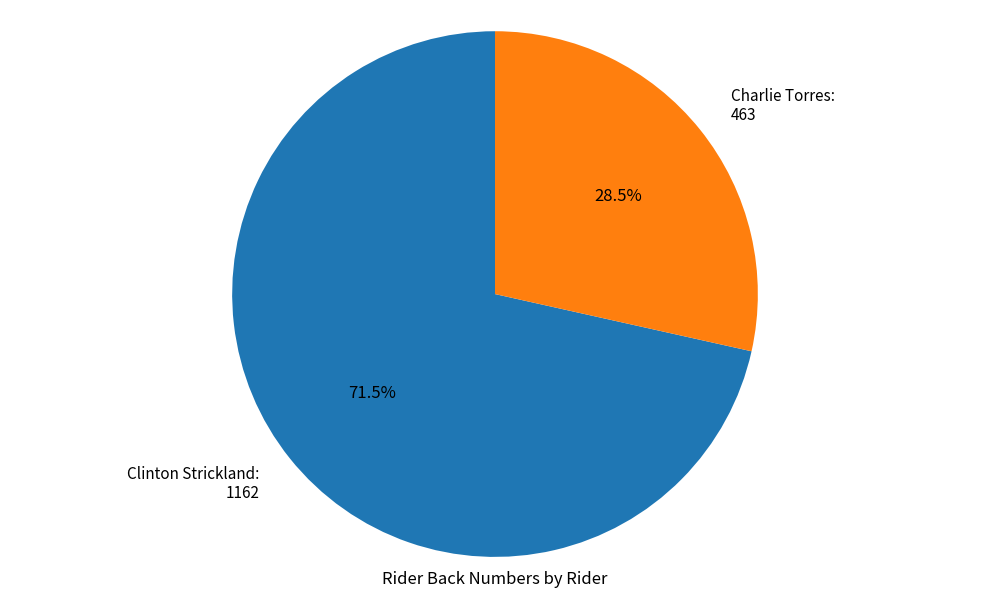

Which slice is the smallest?

Charlie Torres